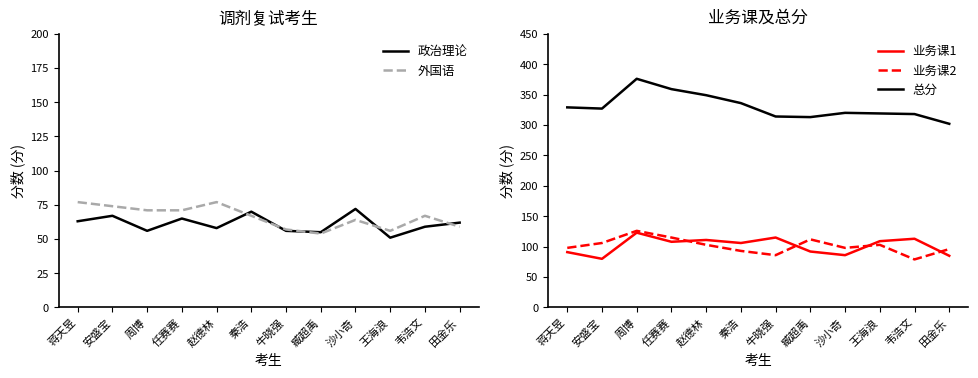

Reading left to right, extract all data points from this chart.

政治理论: 蒋天昱=63	安盛宝=67	周博=56	任赛赛=65	赵德林=58	秦浩=70	牛晓强=56	臧超禹=55	沙小奇=72	王海浪=51	韦浩文=59	田金乐=62
外国语: 蒋天昱=77	安盛宝=74	周博=71	任赛赛=71	赵德林=77	秦浩=67	牛晓强=57	臧超禹=54	沙小奇=64	王海浪=56	韦浩文=67	田金乐=59
业务课1: 蒋天昱=91	安盛宝=80	周博=123	任赛赛=108	赵德林=111	秦浩=106	牛晓强=115	臧超禹=92	沙小奇=86	王海浪=109	韦浩文=113	田金乐=85
业务课2: 蒋天昱=98	安盛宝=106	周博=126	任赛赛=115	赵德林=103	秦浩=93	牛晓强=86	臧超禹=112	沙小奇=98	王海浪=103	韦浩文=79	田金乐=96
总分: 蒋天昱=329	安盛宝=327	周博=376	任赛赛=359	赵德林=349	秦浩=336	牛晓强=314	臧超禹=313	沙小奇=320	王海浪=319	韦浩文=318	田金乐=302